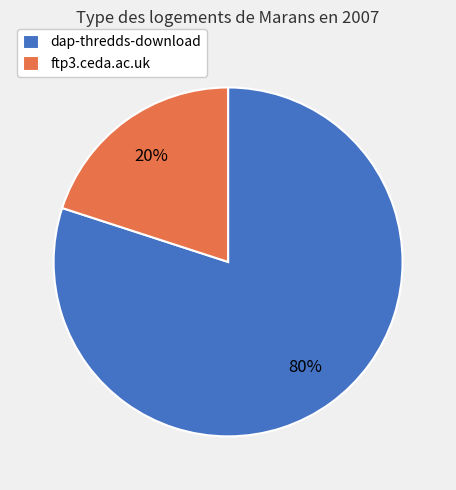

Is there any slice that represents more than half of the pie?

Yes